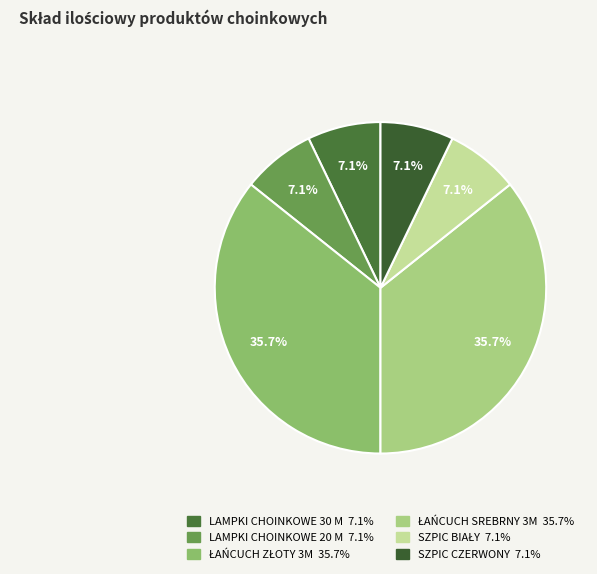

What is the largest slice in the pie chart?

ŁAŃCUCH ZŁOTY 3M